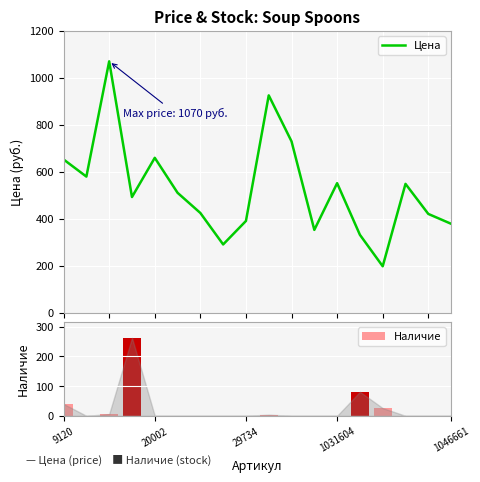

How many groups of bars are there?

18